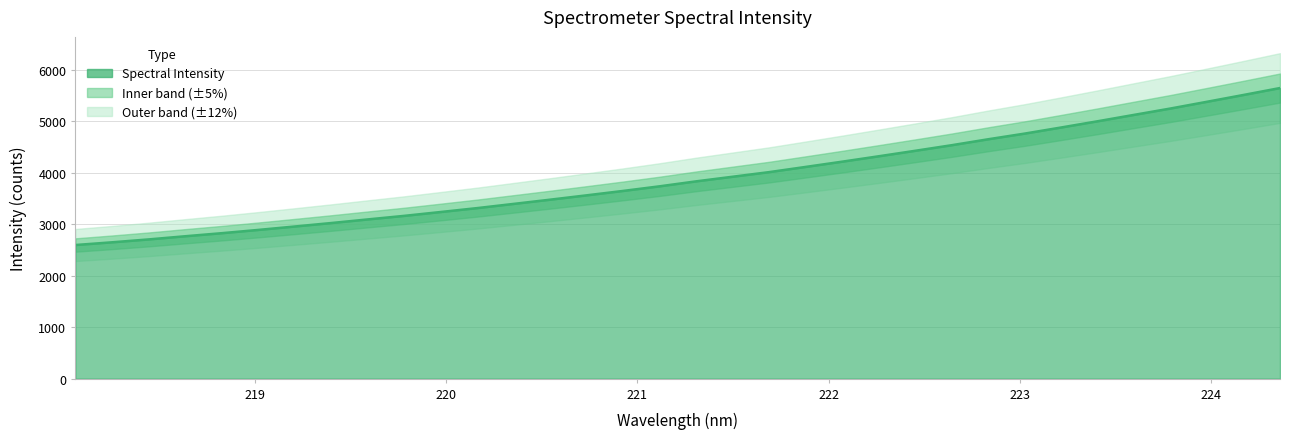

The value at 222.0721 is 1704.9. True or false?

False